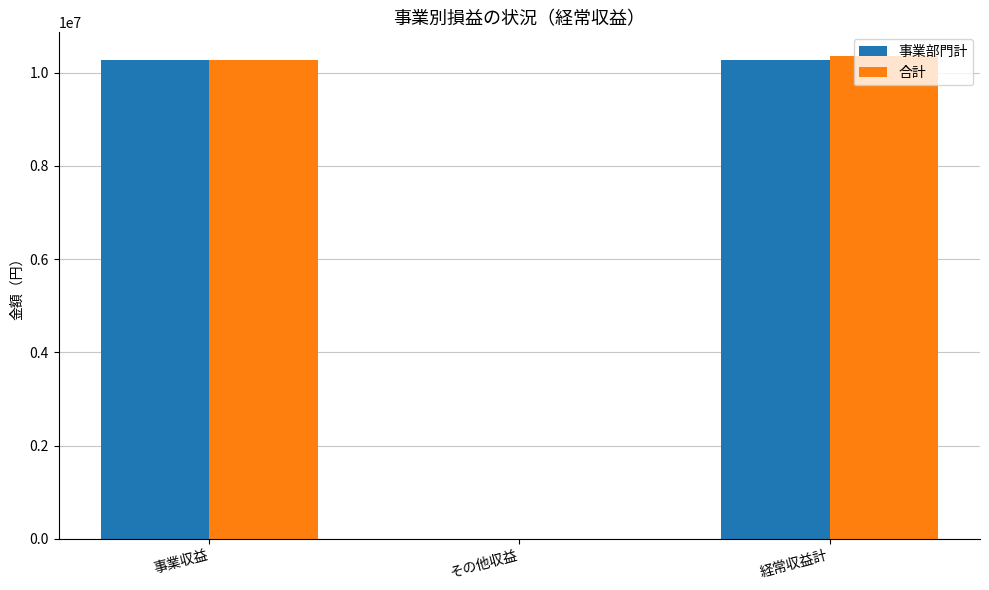

Between 事業収益 and その他収益, which series saw the biggest shift?

事業部門計